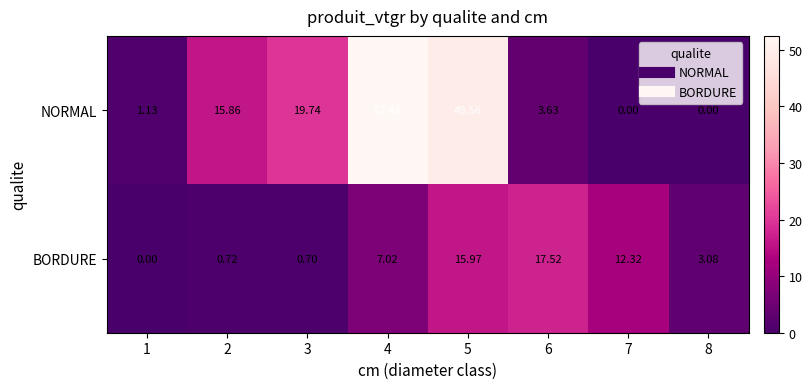

Which series changed the most between 4 and 5?

BORDURE